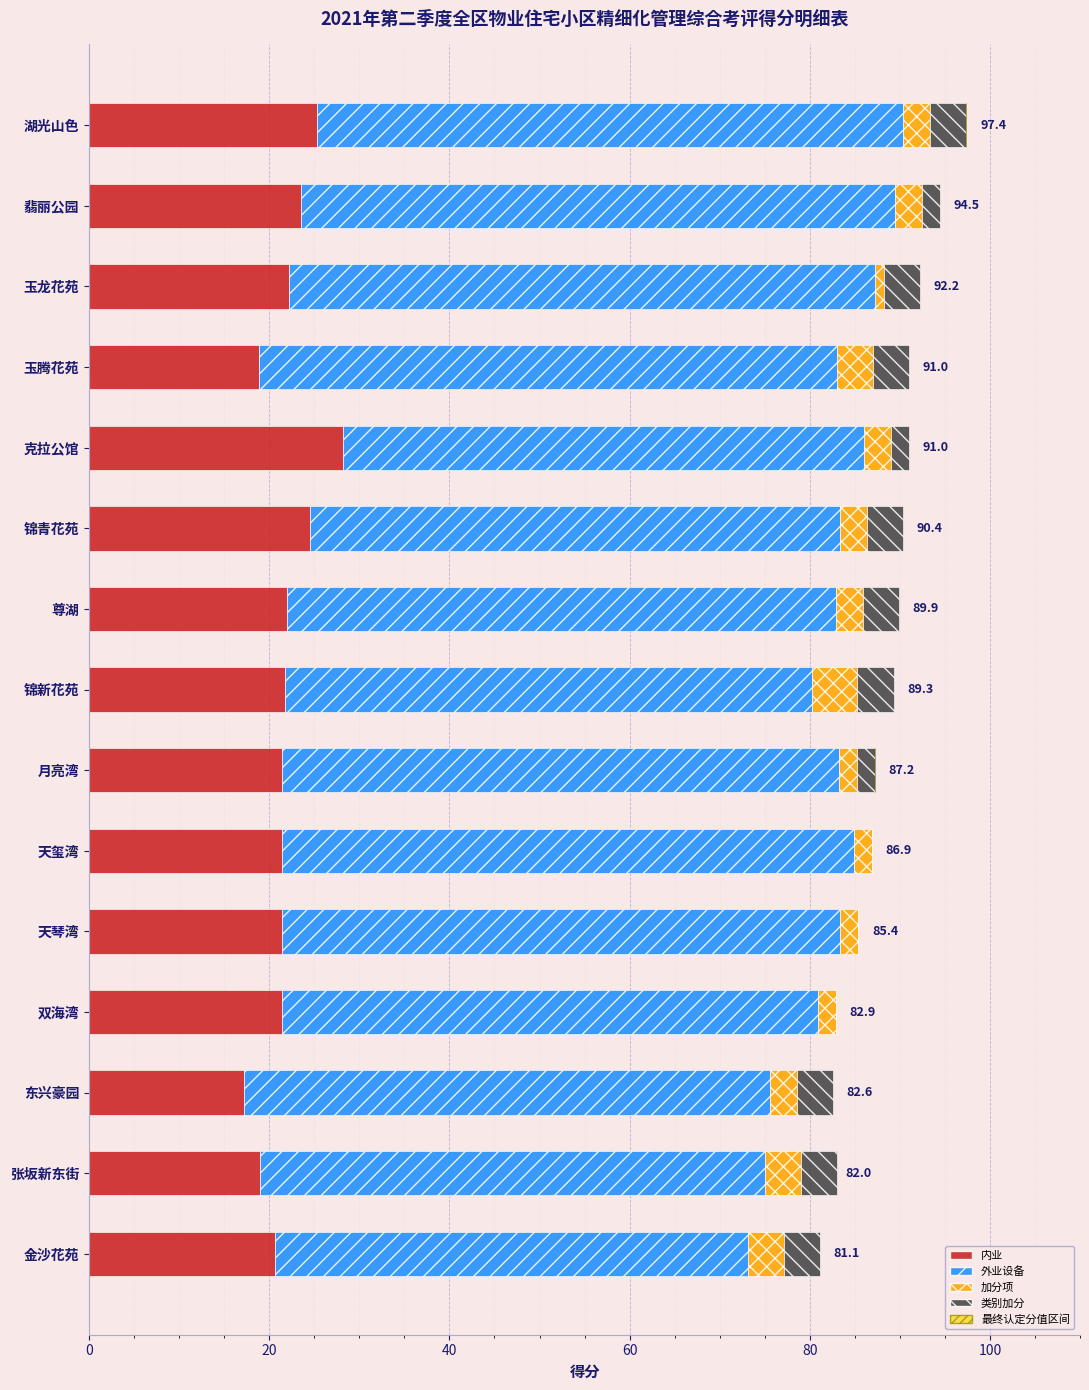

Reading left to right, what are all the values shown in this chart?

内业: 25.3	23.5	22.2	18.9	28.2	24.5	22.0	21.8	21.4	21.4	21.4	21.4	17.2	19.0	20.6
外业设备: 65.1	66.0	65.0	64.1	57.8	58.9	60.9	58.5	61.8	63.5	62.0	59.5	58.4	56.0	52.5
加分项: 3.0	3.0	1.0	4.0	3.0	3.0	3.0	5.0	2.0	2.0	2.0	2.0	3.0	4.0	4.0
类别加分: 4.0	2.0	4.0	4.0	2.0	4.0	4.0	4.0	2.0	0.0	0.0	0.0	4.0	4.0	4.0